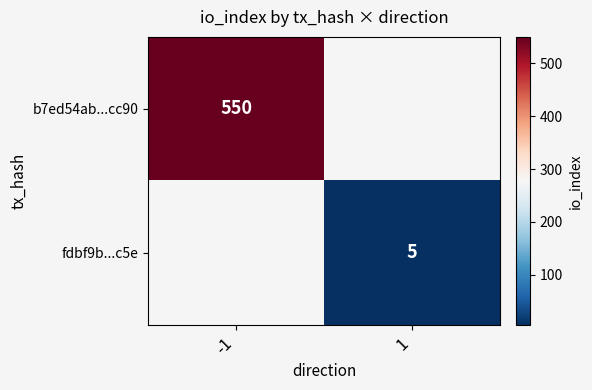

Is the value of b7ed54ab...cc90 at -1 greater than the value of fdbf9b...c5e at 1?

Yes